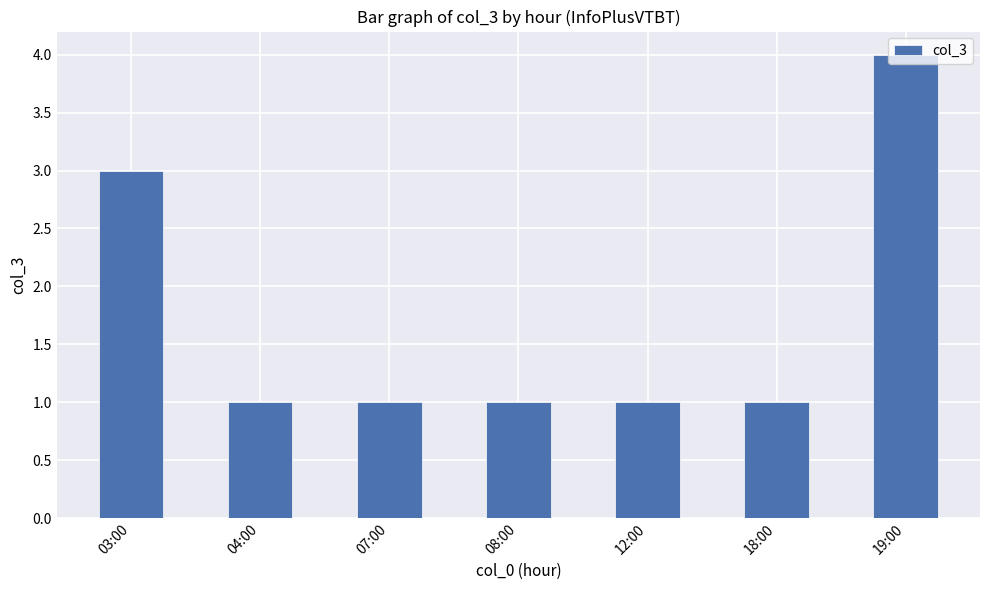

Count the values in the range 1 to 3.

6